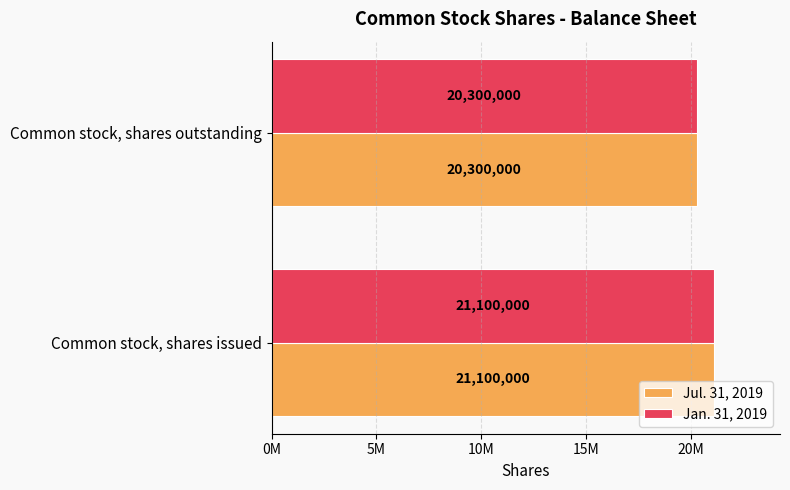

What are all the series names shown in the legend?

Jul. 31, 2019, Jan. 31, 2019